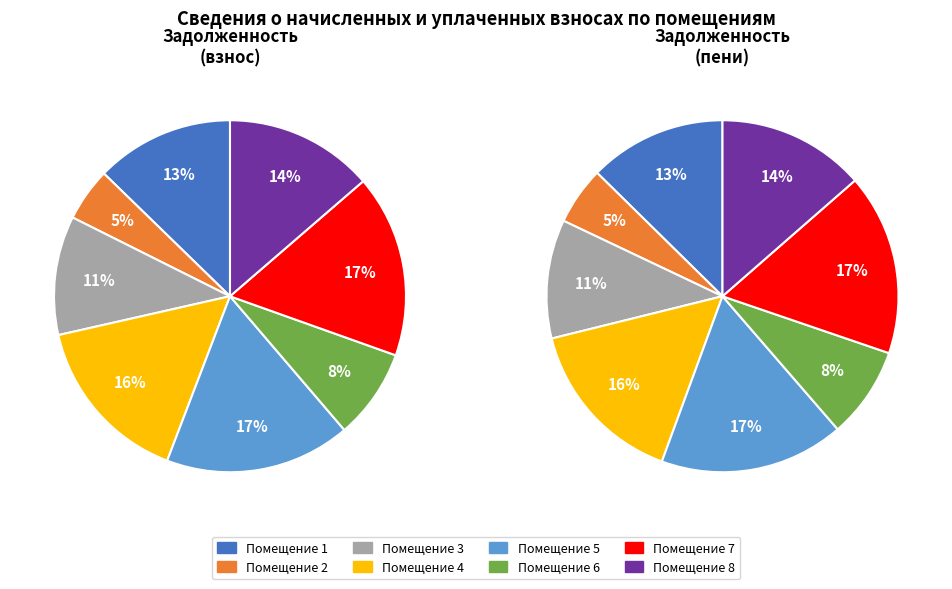

True or false: 7 accounts for 8% of the total.

False